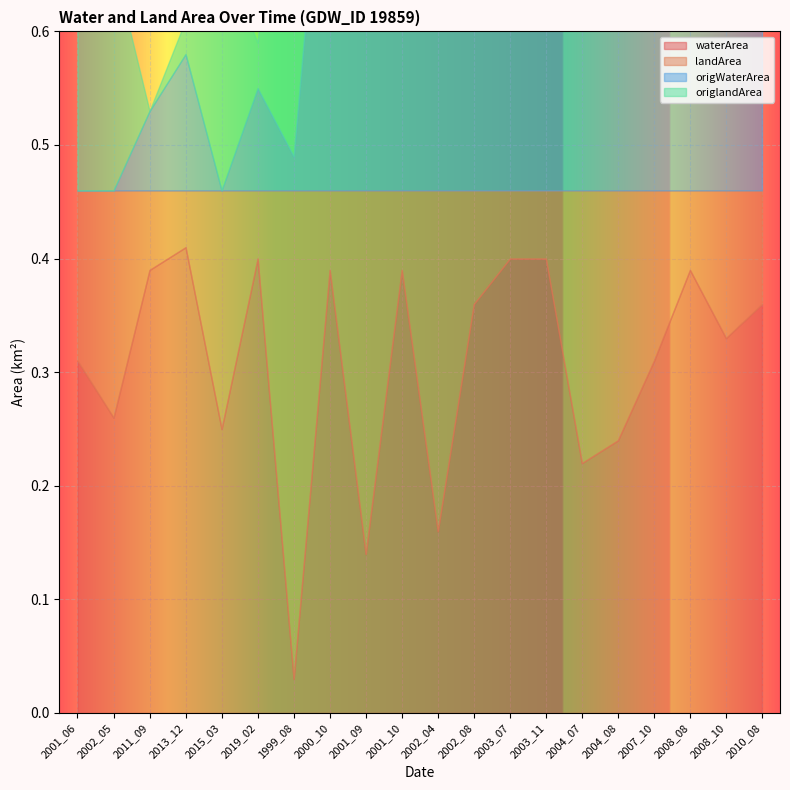

The value of origWaterArea at 2008_08 is 0.5. True or false?

False